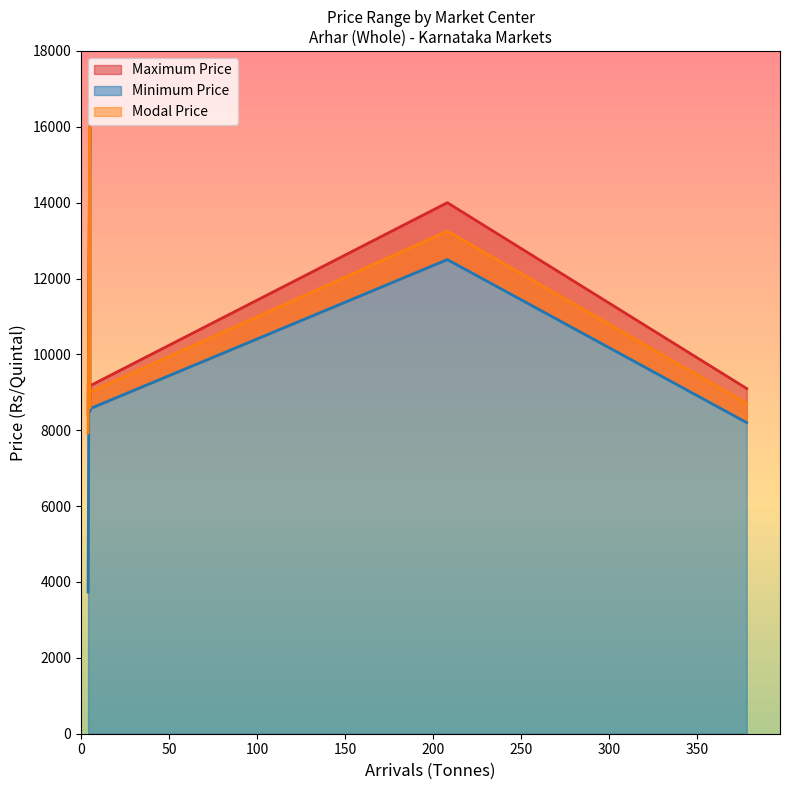

True or false: Minimum Price and Modal Price cross at least once.

False